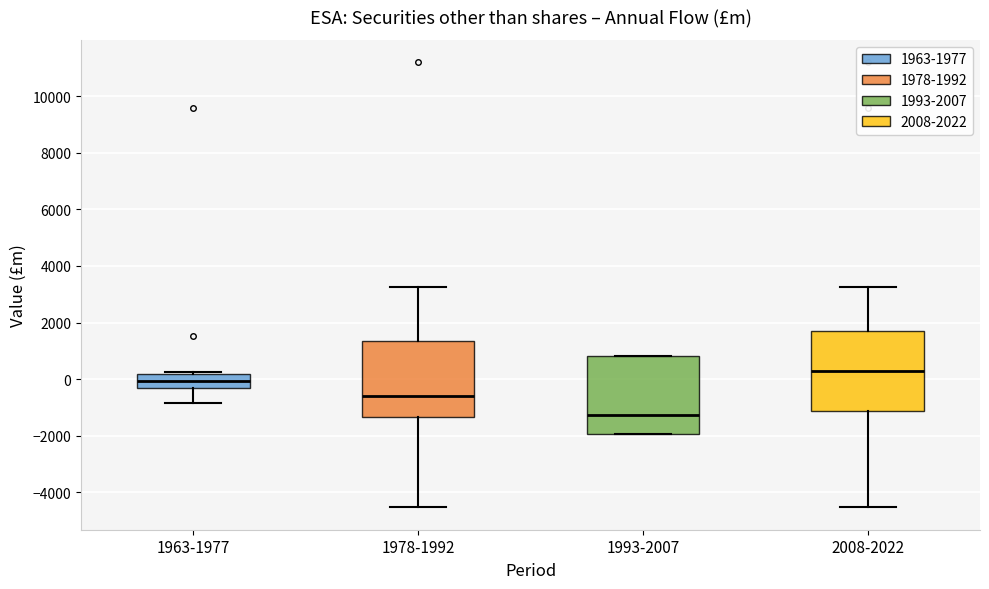

Which box has the highest median line?

2008-2022